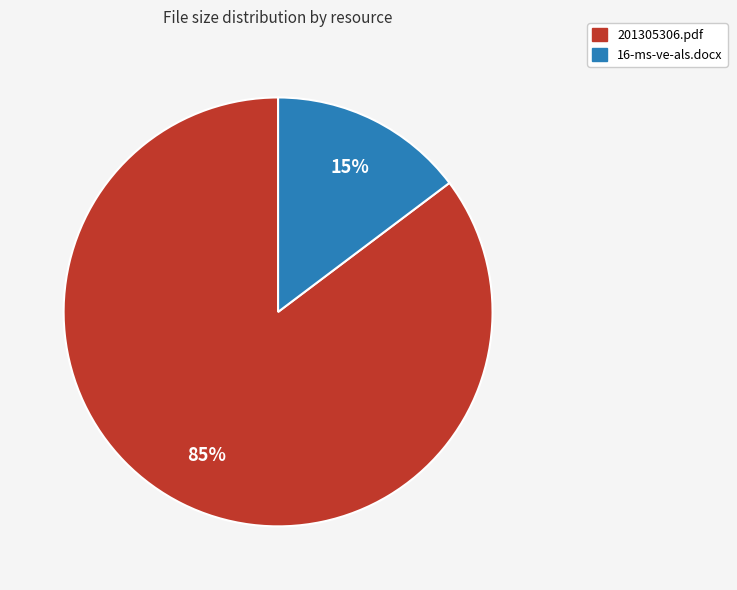

Is the sum of 16-ms-ve-als.docx and 201305306.pdf greater than half?

Yes